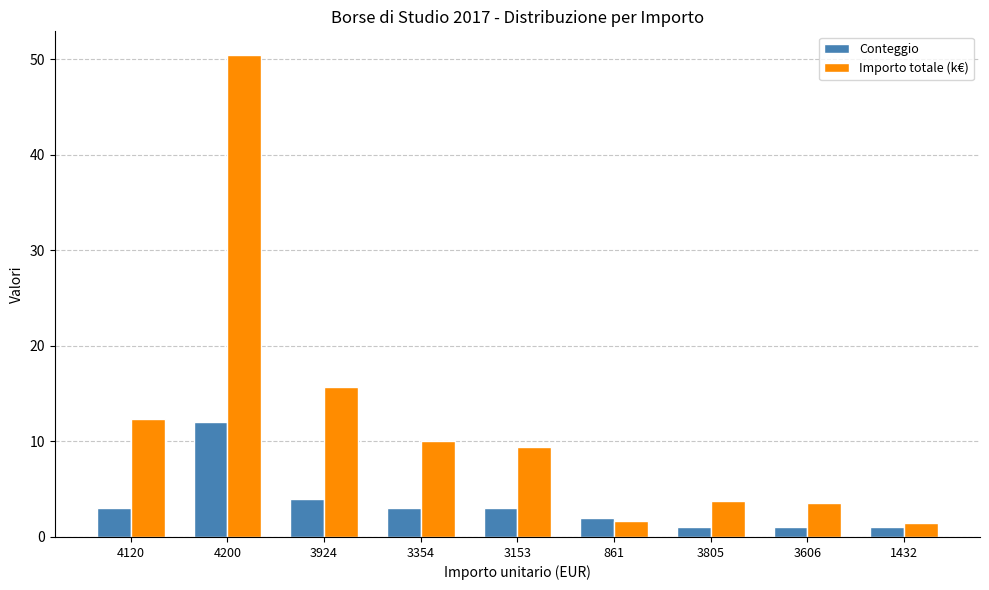

How many categories are shown in the chart?

9